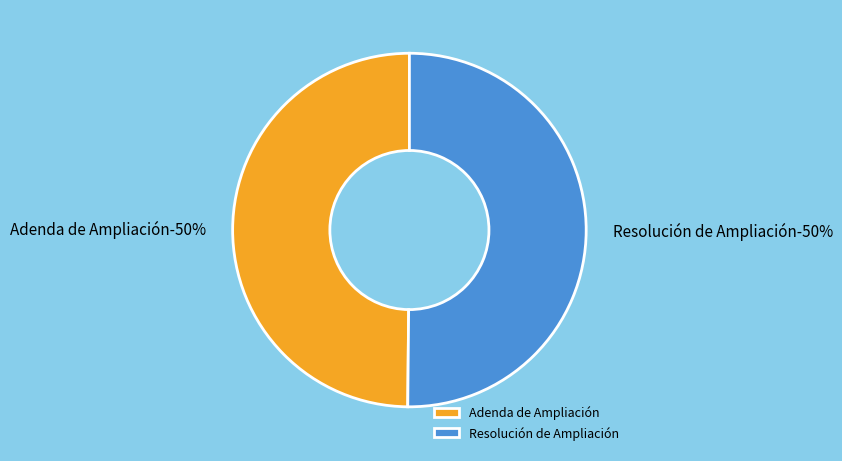

Rank the categories by value from lowest to highest.

Adenda de Ampliación, Resolución de Ampliación